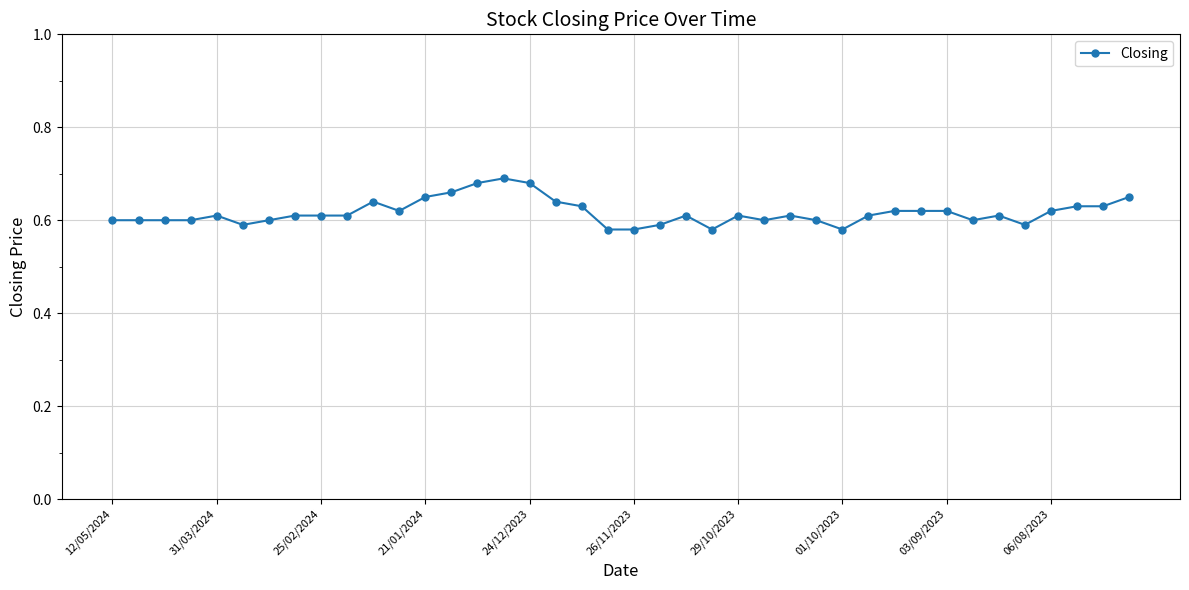

True or false: the data has more than 1 interior local peaks.

True